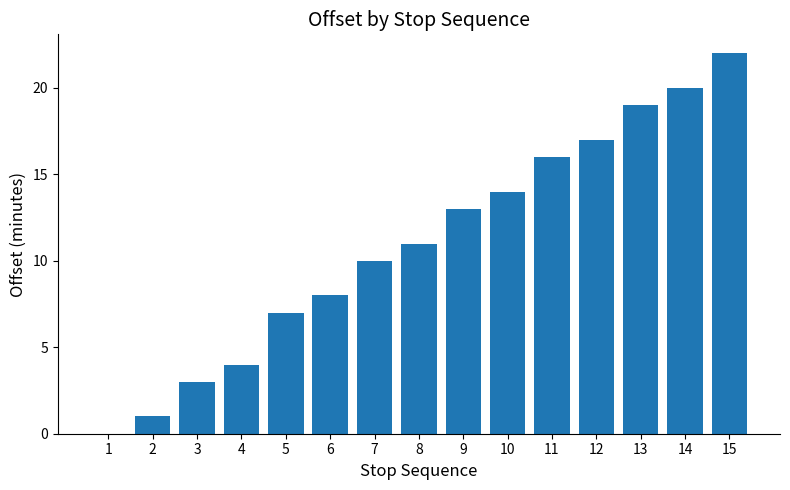

Reading left to right, extract all data points from this chart.

1=0	2=1	3=3	4=4	5=7	6=8	7=10	8=11	9=13	10=14	11=16	12=17	13=19	14=20	15=22